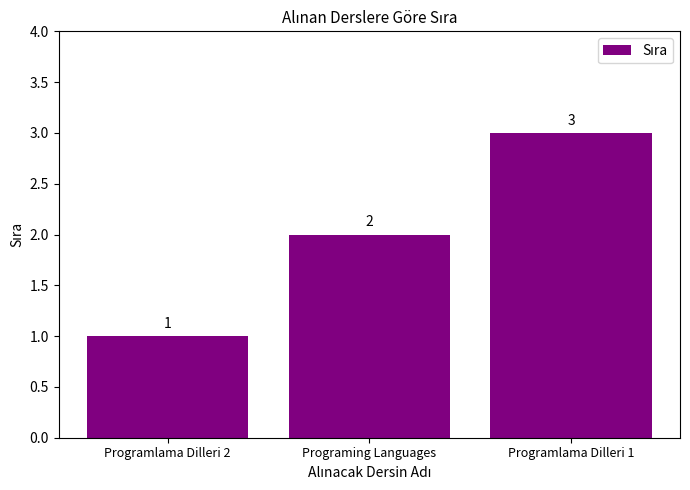

Does the chart contain stacked bars?

No